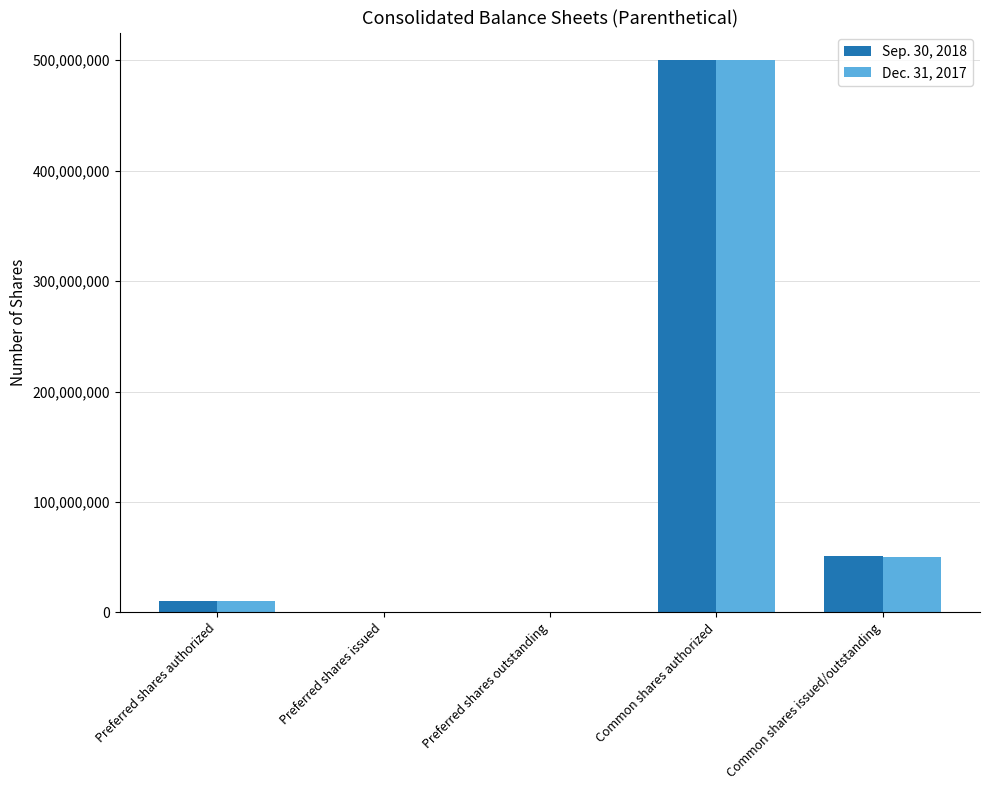

Which label corresponds to the largest value in the chart?

Common shares authorized